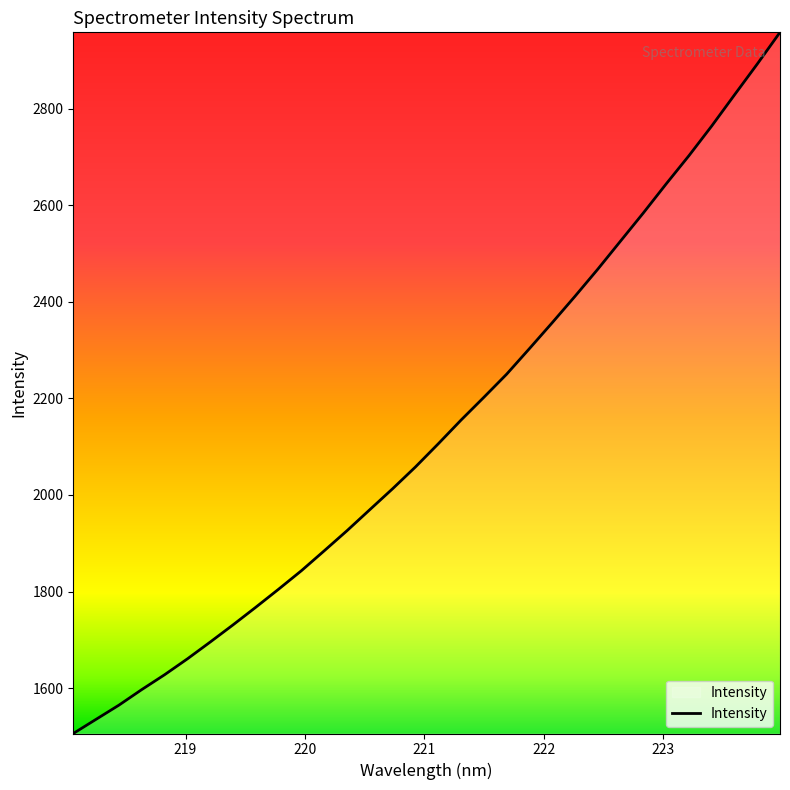

How many lines are shown in the chart?

1